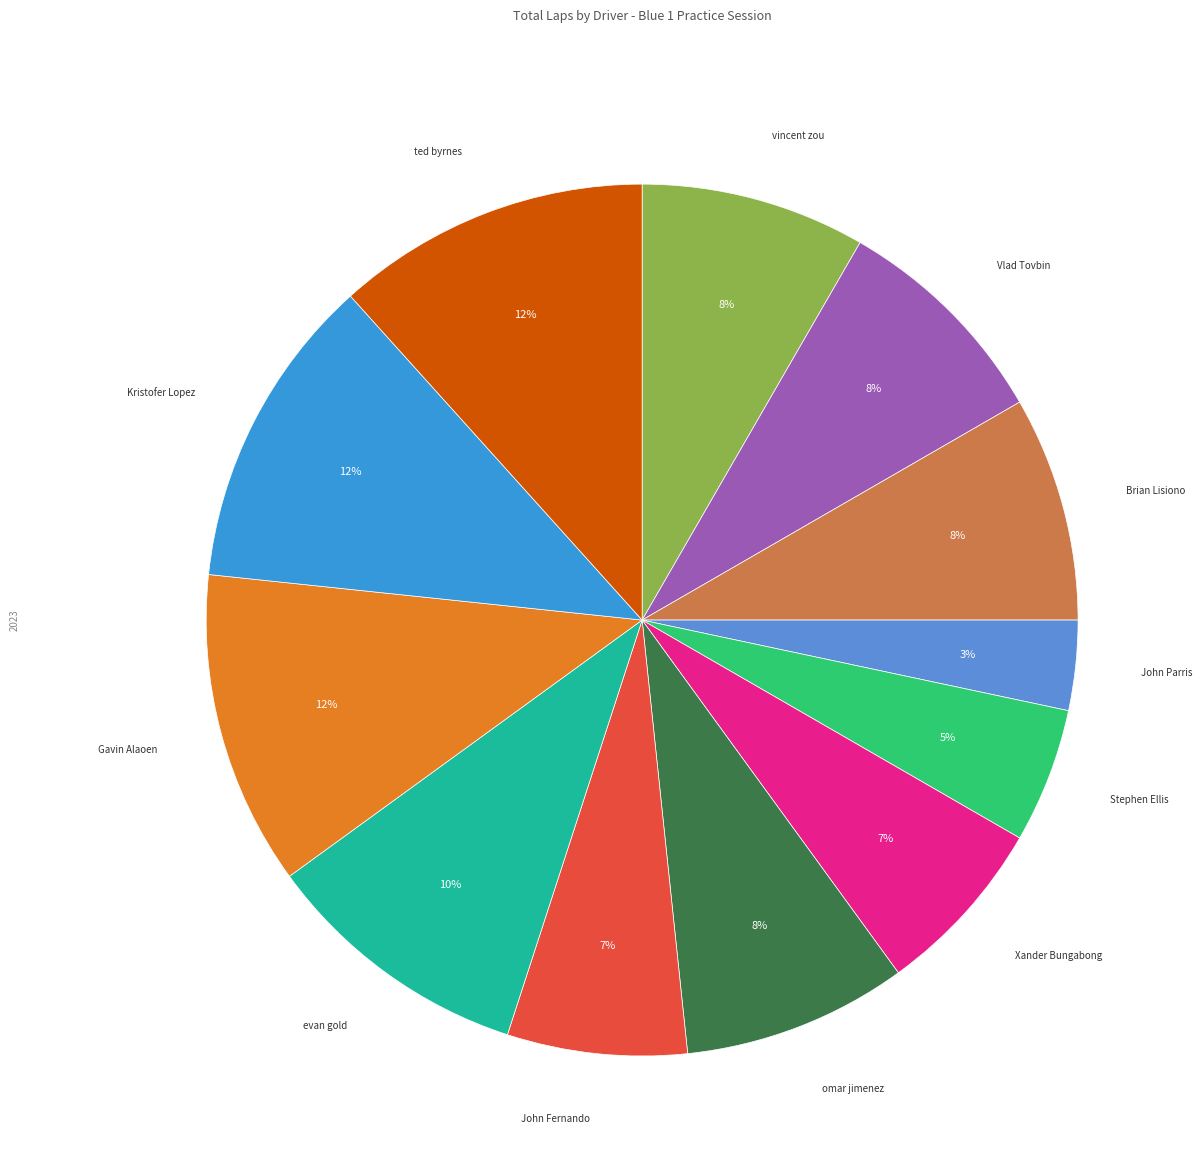

Is John Fernando the majority of the pie?

No